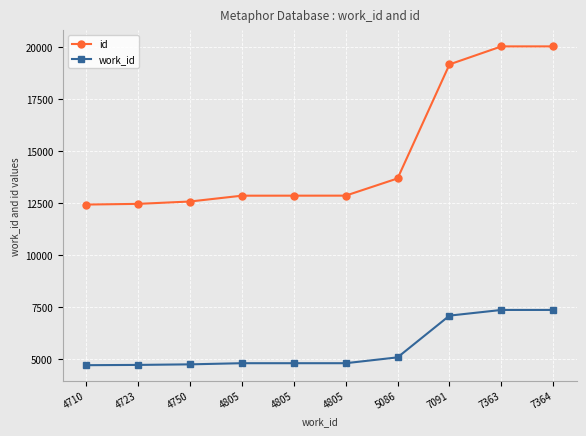

What are all the series names shown in the legend?

id, work_id